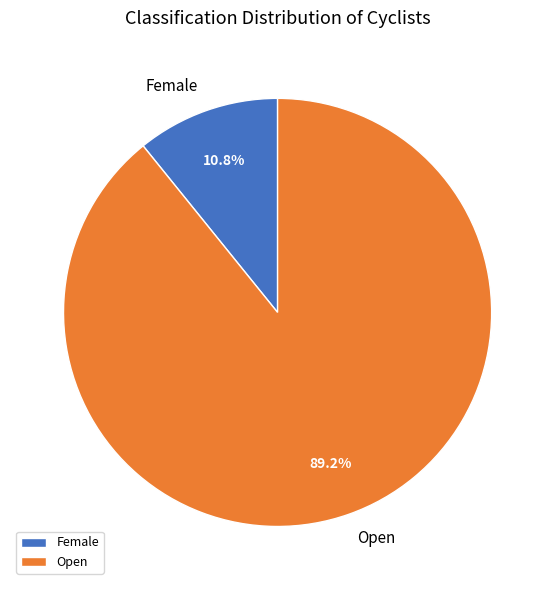

To the nearest percent, what is the difference between the largest and smallest slice percentages?

78%